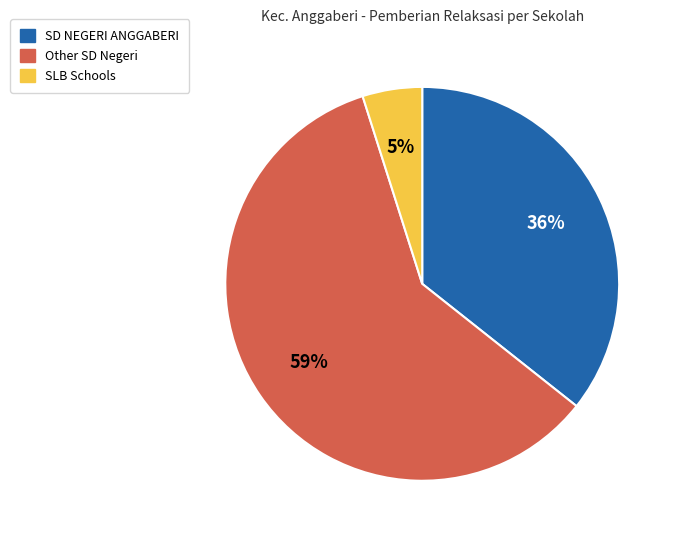

To the nearest percent, what is the average slice percentage?

33%